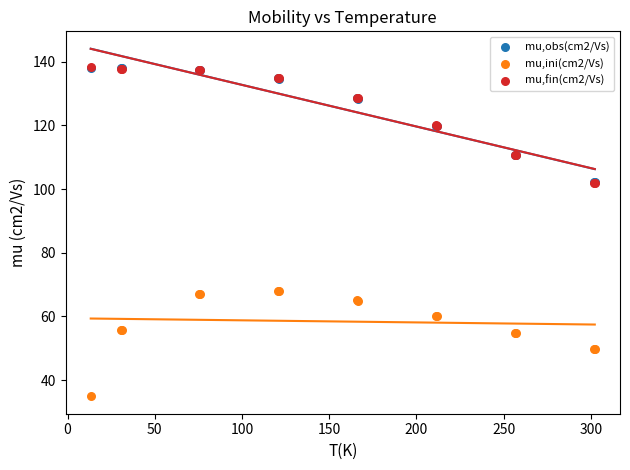

What are all the series names shown in the legend?

mu,obs(cm2/Vs), mu,ini(cm2/Vs), mu,fin(cm2/Vs)